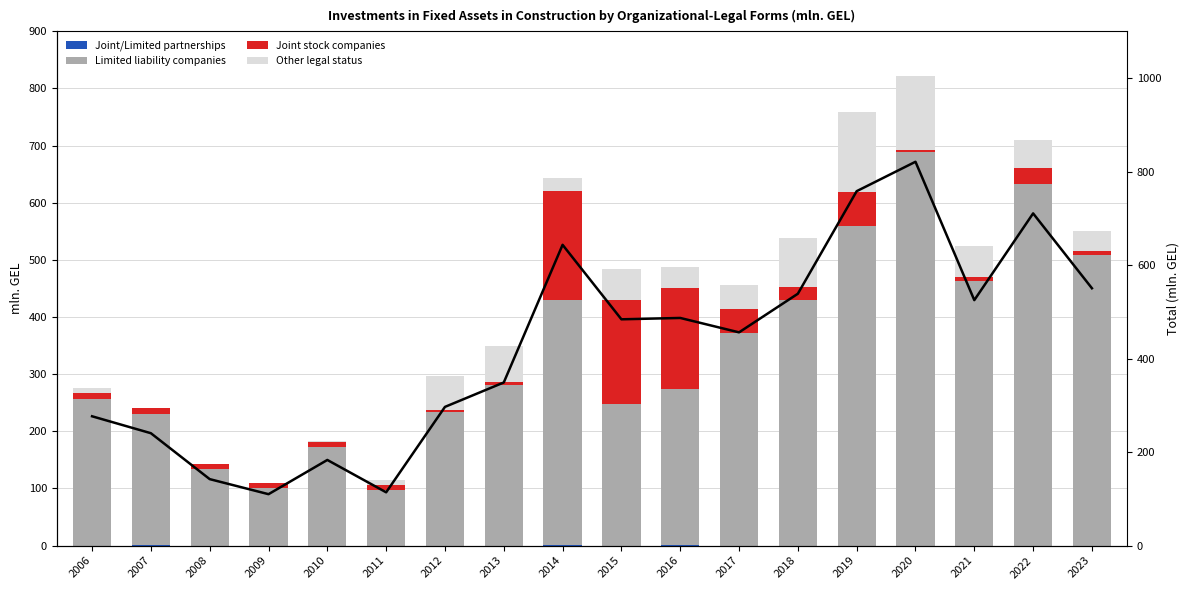

Which has a higher value, 2007 or 2012?

2007